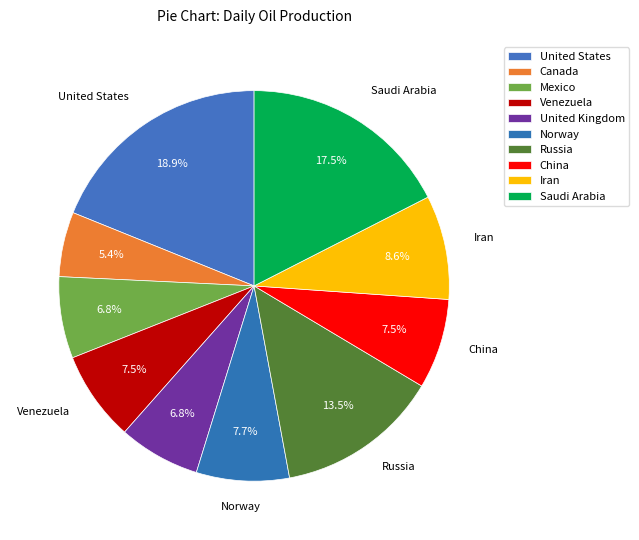

How many segments does this pie chart have?

10